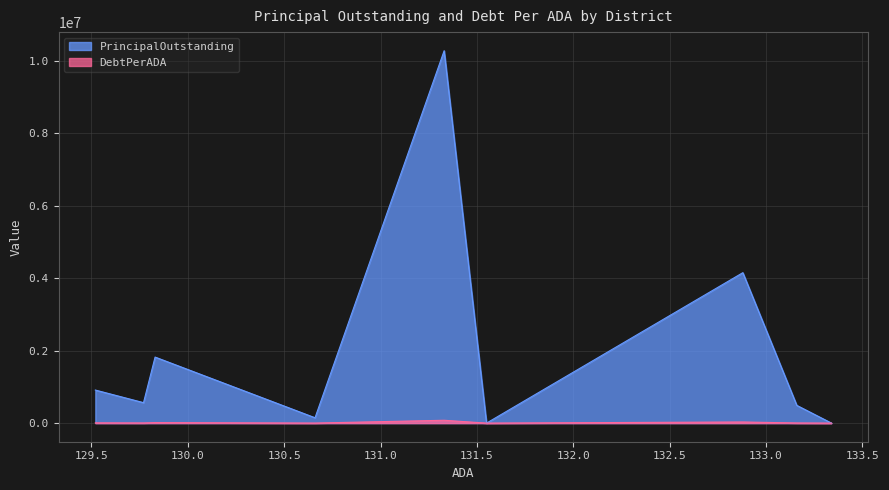

Which series changed the most between Panther Creek CISD and Blanket ISD?

PrincipalOutstanding